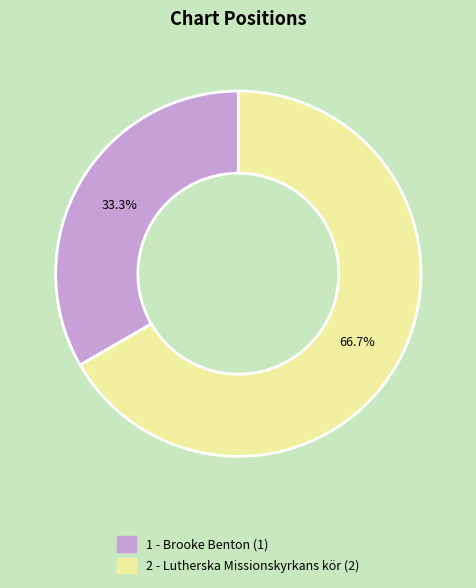

The 1 - Brooke Benton slice represents 48% of the pie. True or false?

False